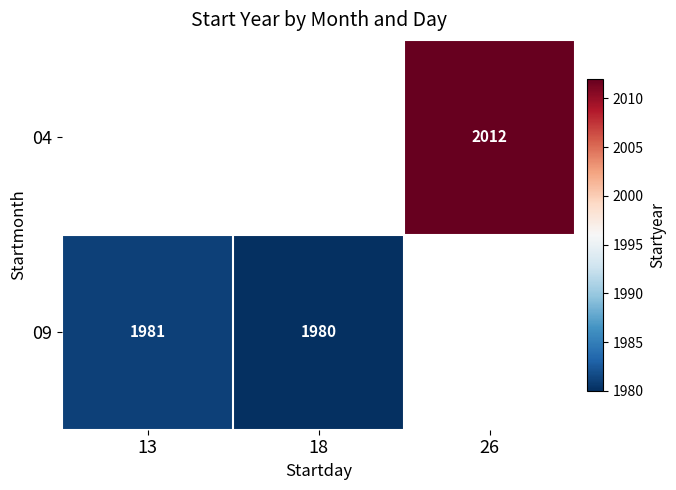

How many distinct data groups are displayed?

2